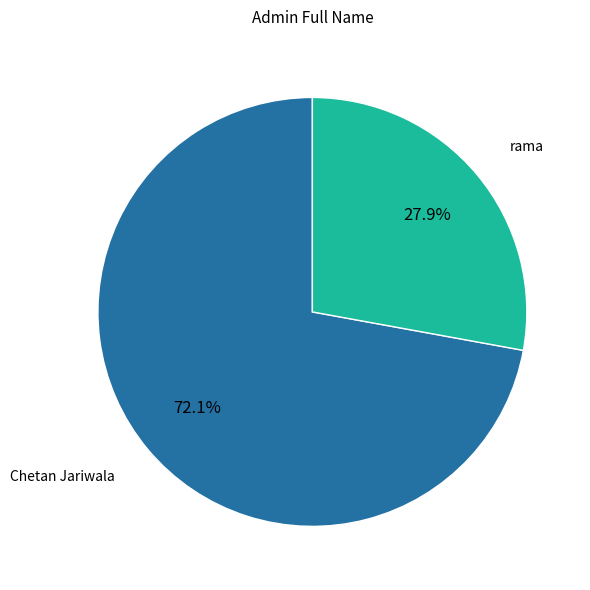

To the nearest percent, what portion does rama represent?

28%